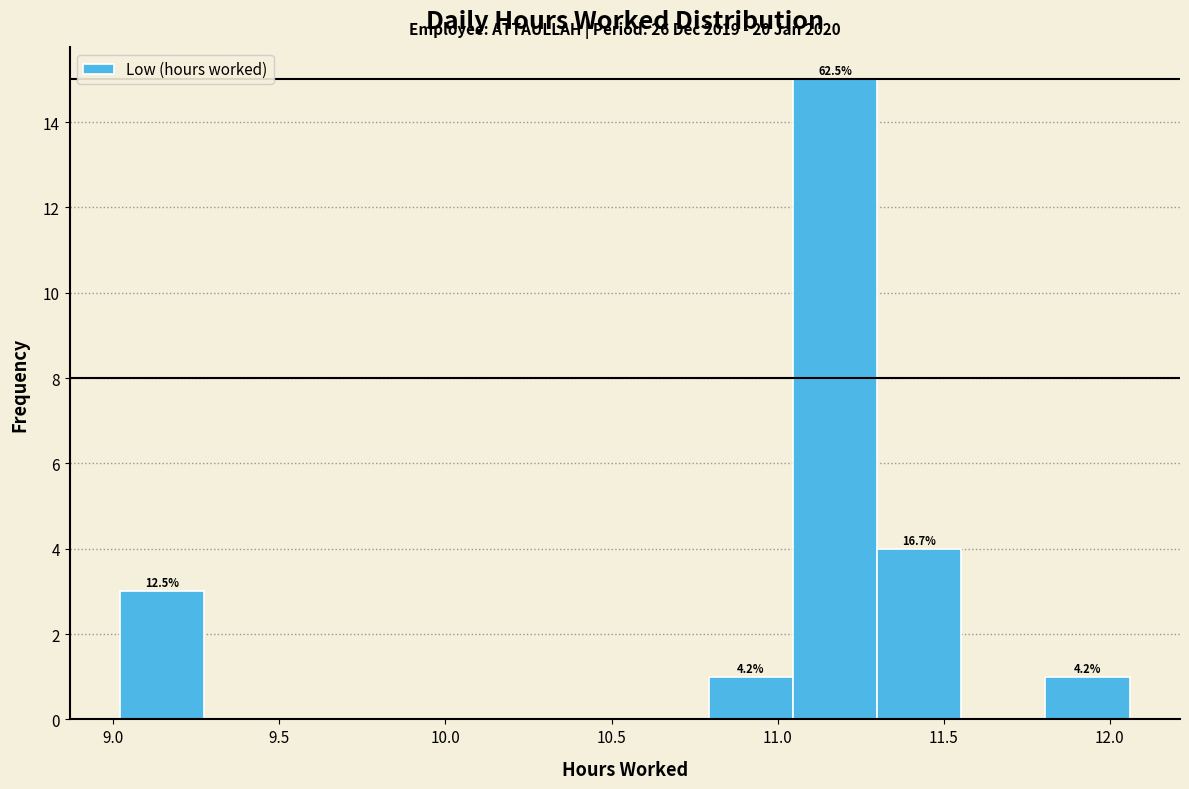

Over which range of the x-axis is the bar tallest?

11.05 to 11.30